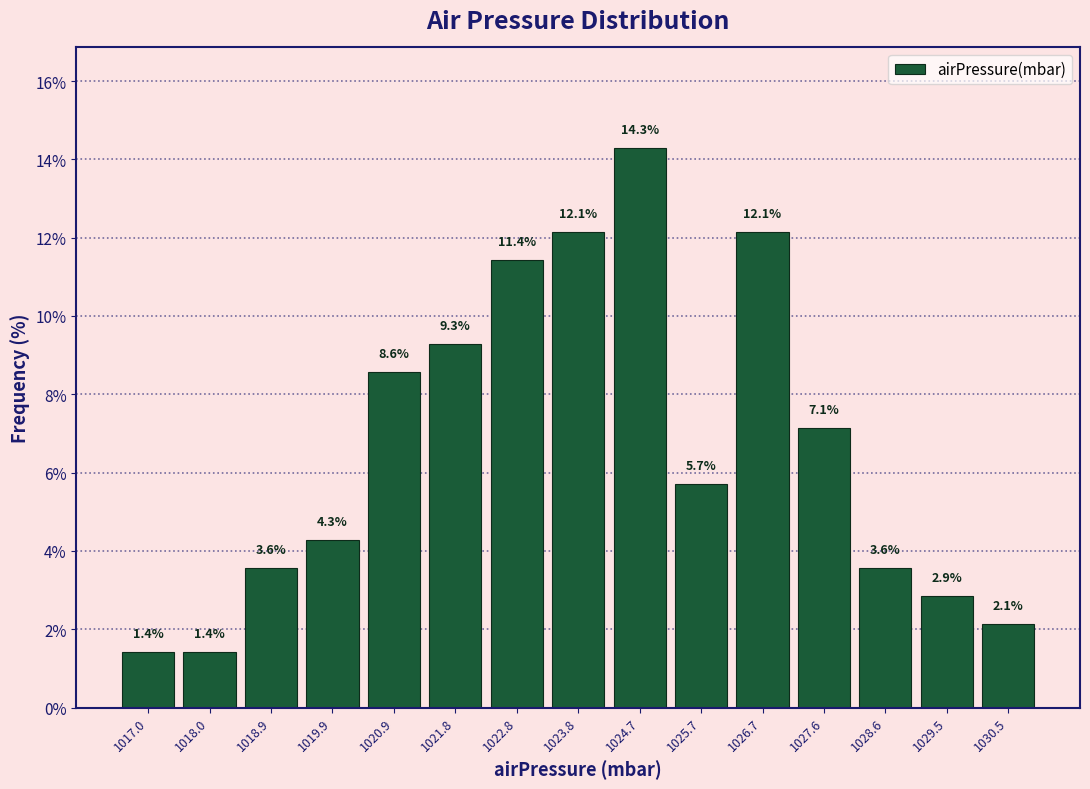

Which range on the x-axis has the tallest bar?

1024.2 to 1025.2